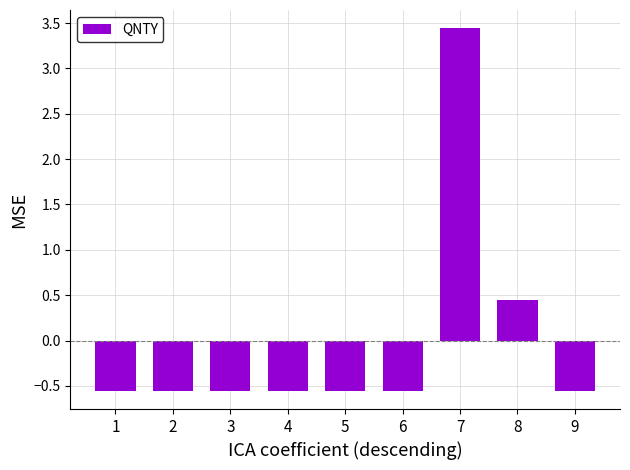

Which has a higher value, 7 or 5?

7